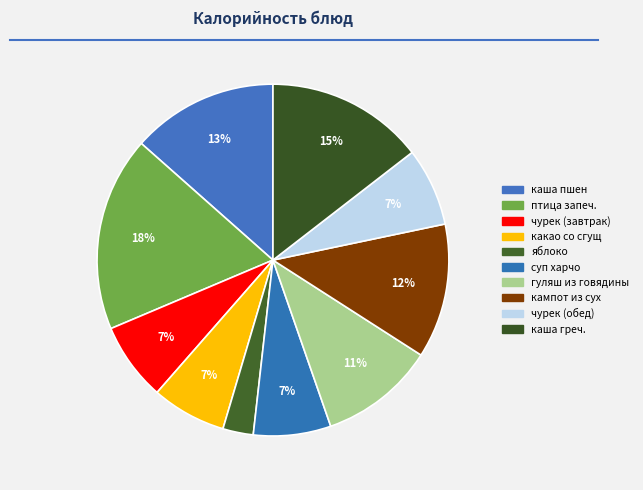

How many slices are in this pie chart?

10